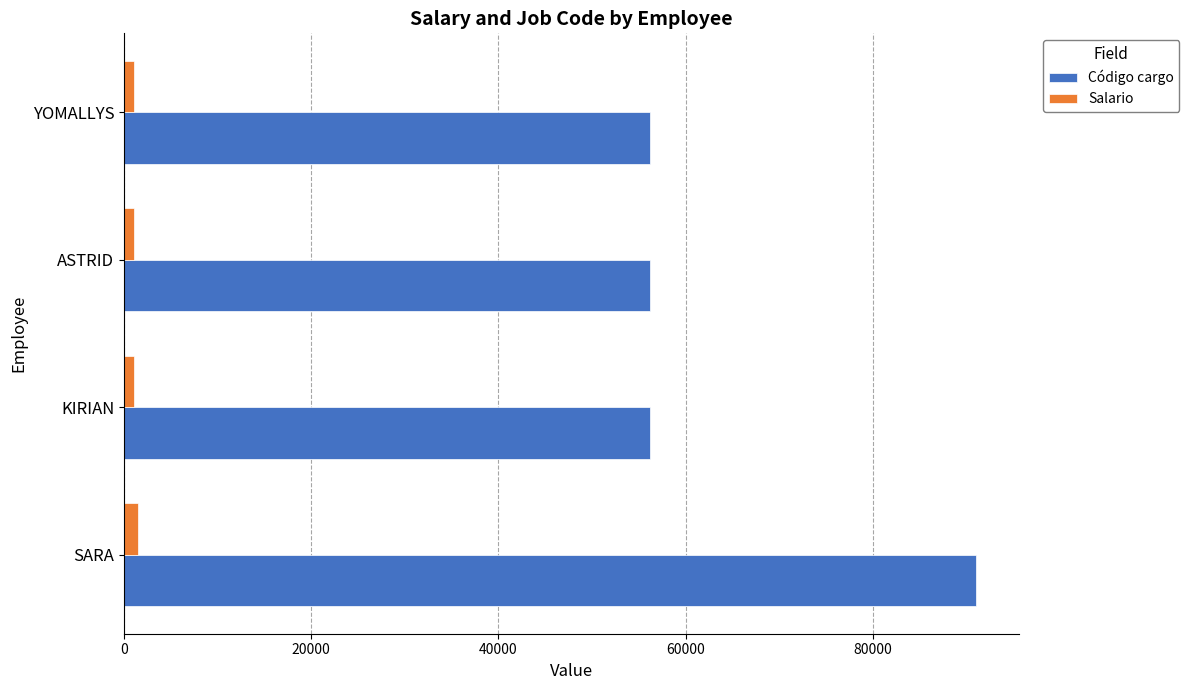

At which category is the sum across all series the highest?

SARA